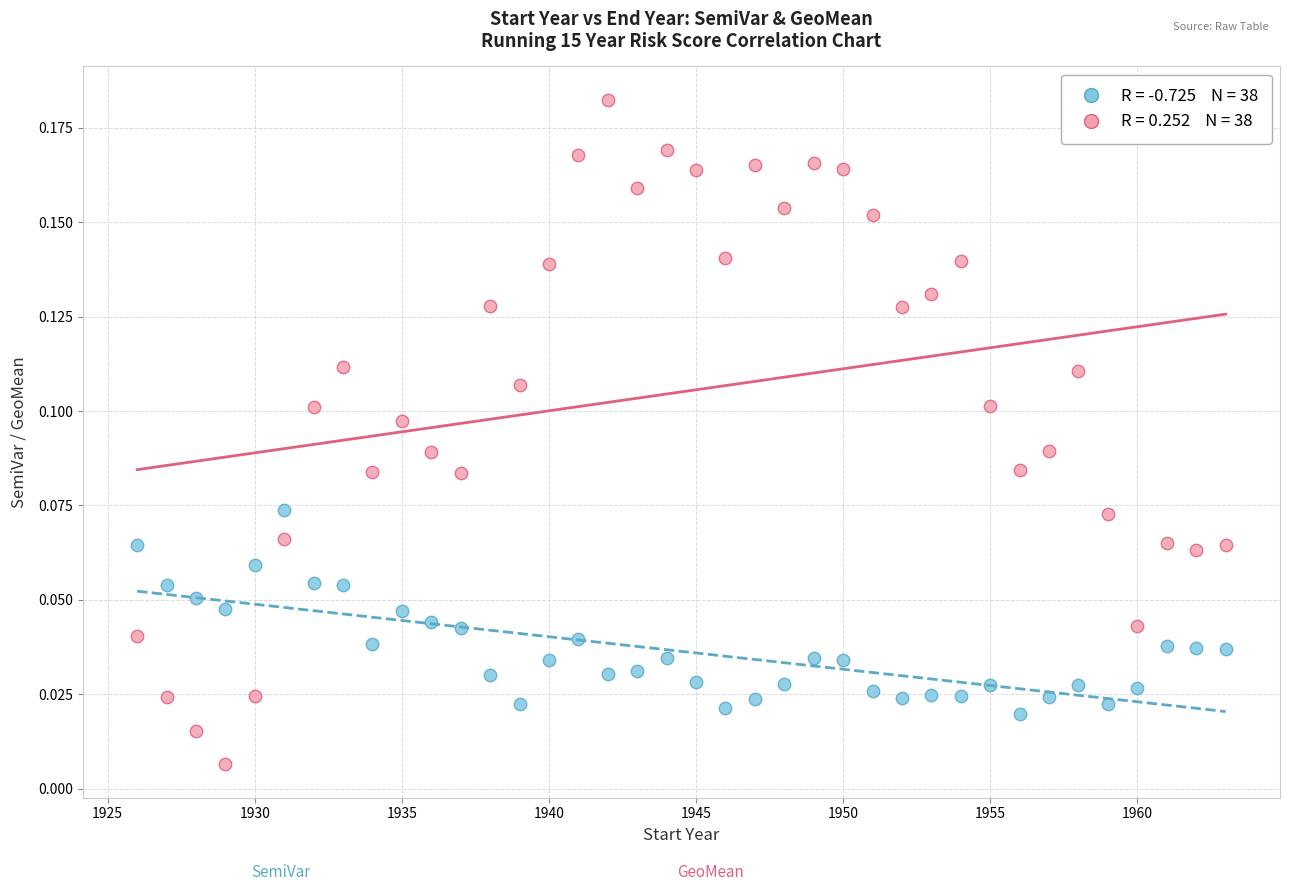

Across all data points, what is the range of X values (max minus min)?

37.0